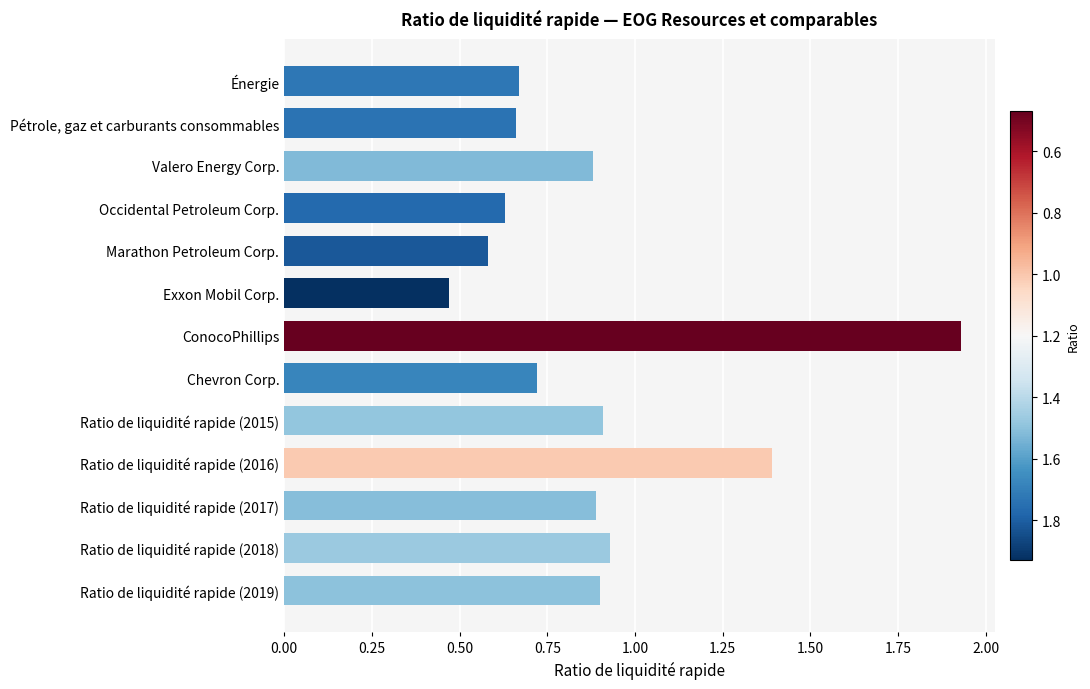

At which category does the chart reach its minimum across all series?

Exxon Mobil Corp.